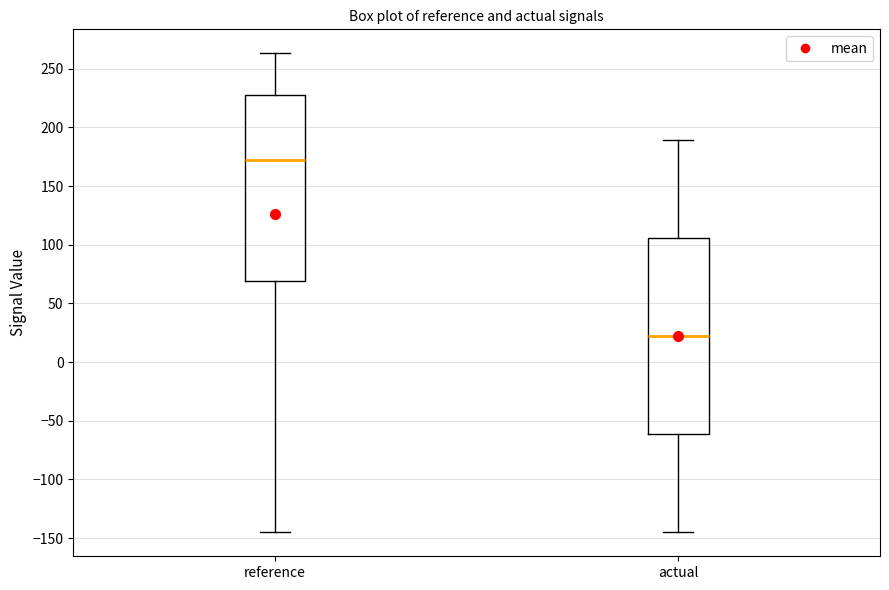

Which box has the lowest median line?

actual